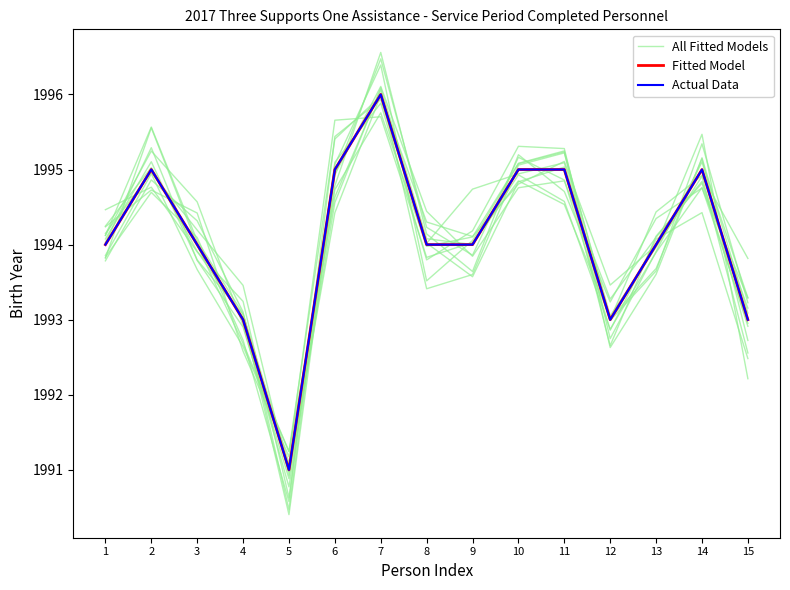

Rank the series by their maximum value, from highest to lowest.

All Fitted Models, Fitted Model, Actual Data